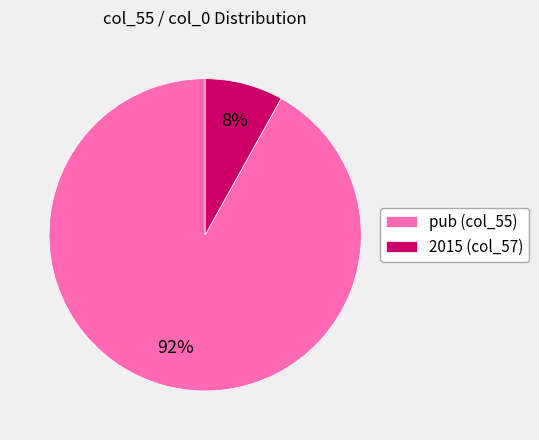

Combined, do 2015 (col_57) and pub (col_55) account for over 50%?

Yes